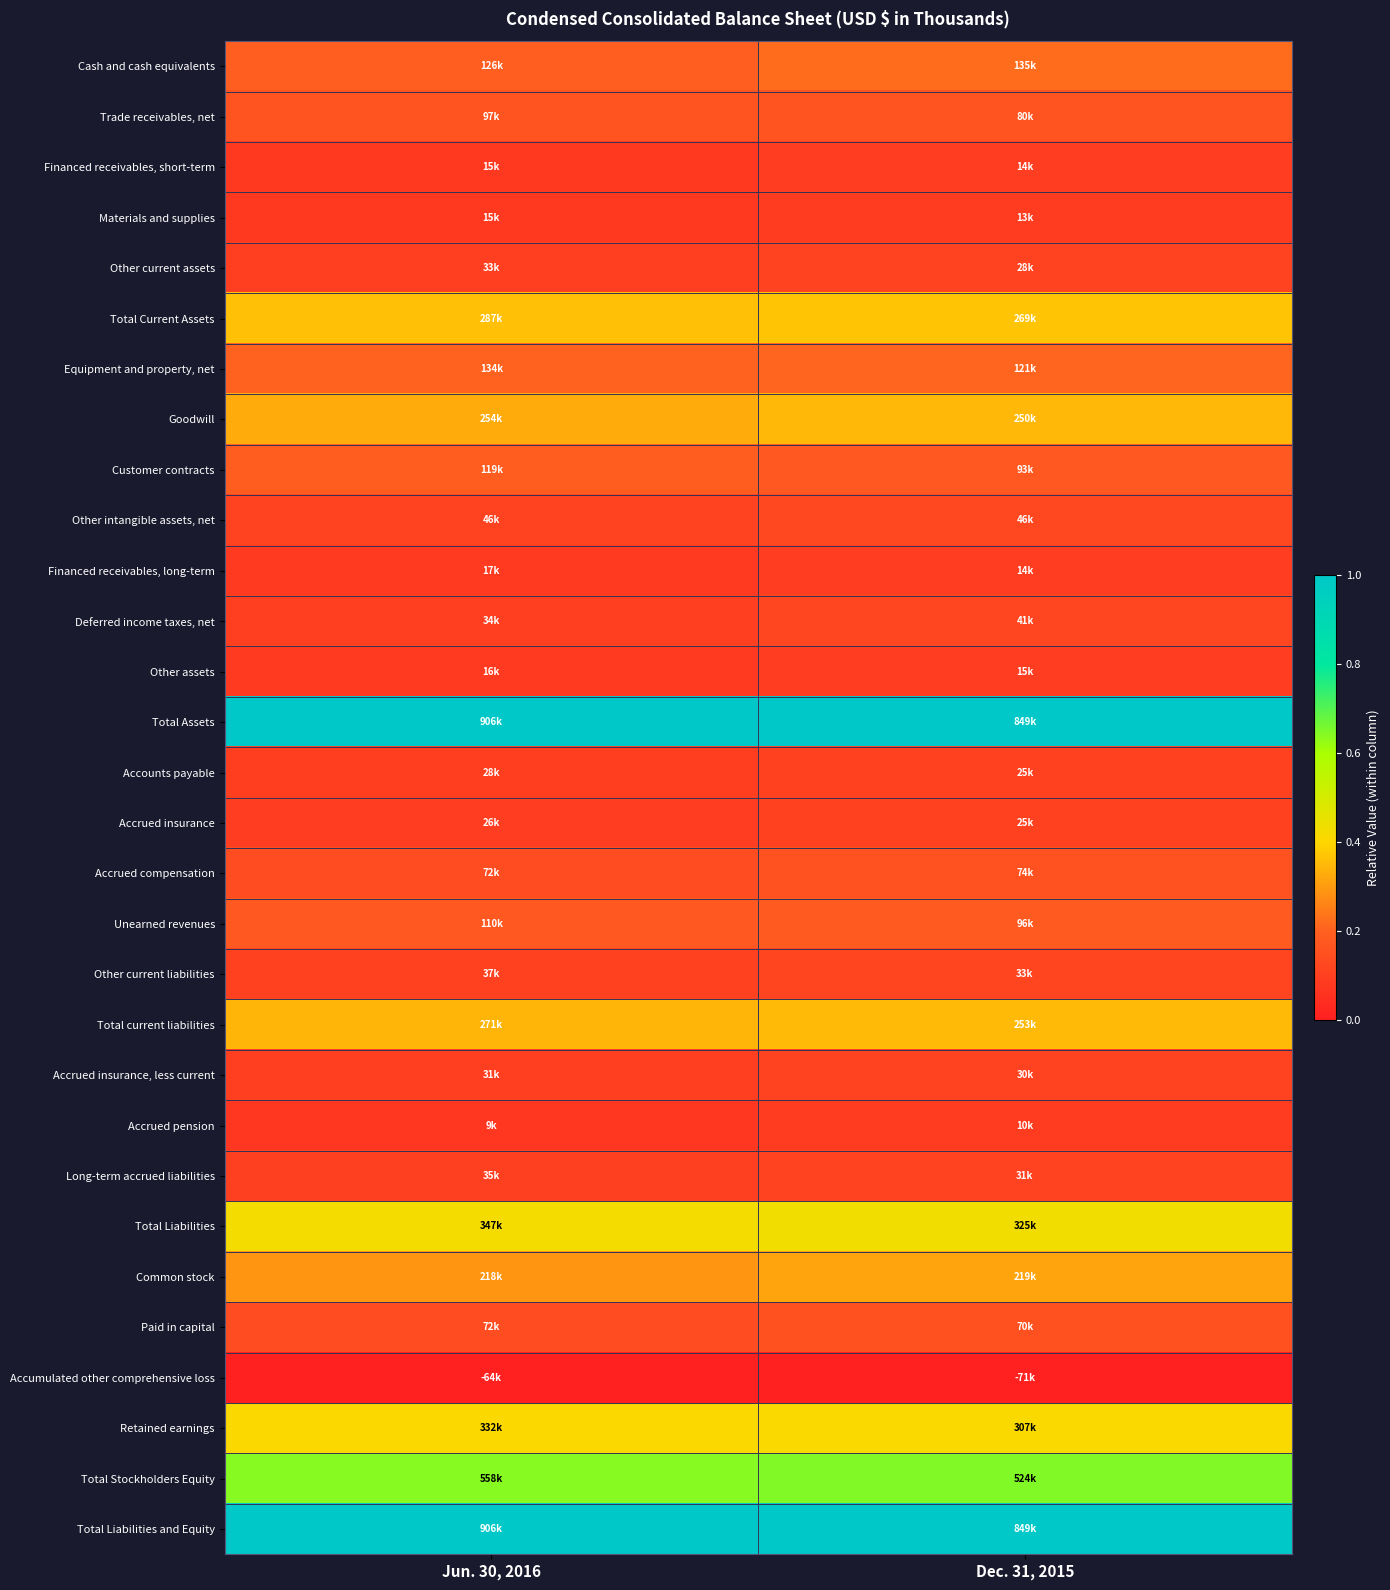

Reading left to right, transcribe all the data shown in this chart.

Cash and cash equivalents: Jun. 30, 2016=0.2	Dec. 31, 2015=0.2
Trade receivables, net: Jun. 30, 2016=0.2	Dec. 31, 2015=0.2
Financed receivables, short-term: Jun. 30, 2016=0.1	Dec. 31, 2015=0.1
Materials and supplies: Jun. 30, 2016=0.1	Dec. 31, 2015=0.1
Other current assets: Jun. 30, 2016=0.1	Dec. 31, 2015=0.1
Total Current Assets: Jun. 30, 2016=0.4	Dec. 31, 2015=0.4
Equipment and property, net: Jun. 30, 2016=0.2	Dec. 31, 2015=0.2
Goodwill: Jun. 30, 2016=0.3	Dec. 31, 2015=0.3
Customer contracts: Jun. 30, 2016=0.2	Dec. 31, 2015=0.2
Other intangible assets, net: Jun. 30, 2016=0.1	Dec. 31, 2015=0.1
Financed receivables, long-term: Jun. 30, 2016=0.1	Dec. 31, 2015=0.1
Deferred income taxes, net: Jun. 30, 2016=0.1	Dec. 31, 2015=0.1
Other assets: Jun. 30, 2016=0.1	Dec. 31, 2015=0.1
Total Assets: Jun. 30, 2016=1.0	Dec. 31, 2015=1.0
Accounts payable: Jun. 30, 2016=0.1	Dec. 31, 2015=0.1
Accrued insurance: Jun. 30, 2016=0.1	Dec. 31, 2015=0.1
Accrued compensation: Jun. 30, 2016=0.1	Dec. 31, 2015=0.2
Unearned revenues: Jun. 30, 2016=0.2	Dec. 31, 2015=0.2
Other current liabilities: Jun. 30, 2016=0.1	Dec. 31, 2015=0.1
Total current liabilities: Jun. 30, 2016=0.3	Dec. 31, 2015=0.4
Accrued insurance, less current: Jun. 30, 2016=0.1	Dec. 31, 2015=0.1
Accrued pension: Jun. 30, 2016=0.1	Dec. 31, 2015=0.1
Long-term accrued liabilities: Jun. 30, 2016=0.1	Dec. 31, 2015=0.1
Total Liabilities: Jun. 30, 2016=0.4	Dec. 31, 2015=0.4
Common stock: Jun. 30, 2016=0.3	Dec. 31, 2015=0.3
Paid in capital: Jun. 30, 2016=0.1	Dec. 31, 2015=0.2
Accumulated other comprehensive loss: Jun. 30, 2016=0.0	Dec. 31, 2015=0.0
Retained earnings: Jun. 30, 2016=0.4	Dec. 31, 2015=0.4
Total Stockholders Equity: Jun. 30, 2016=0.6	Dec. 31, 2015=0.6
Total Liabilities and Equity: Jun. 30, 2016=1.0	Dec. 31, 2015=1.0